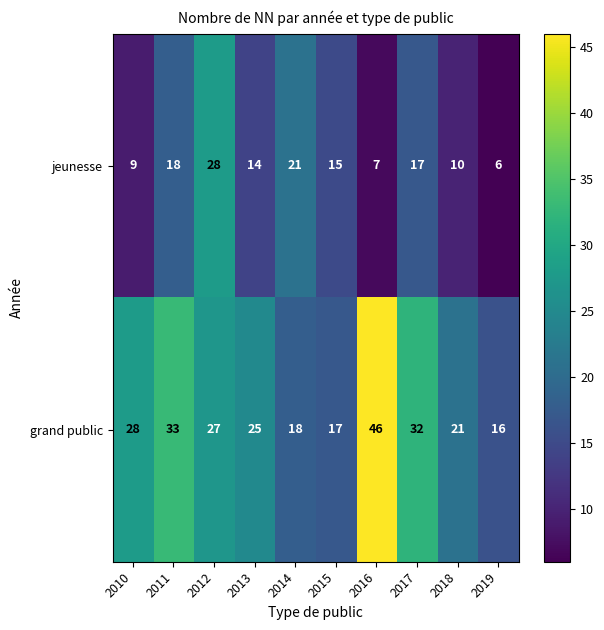

What is the difference between the highest and lowest values at 2018?

11